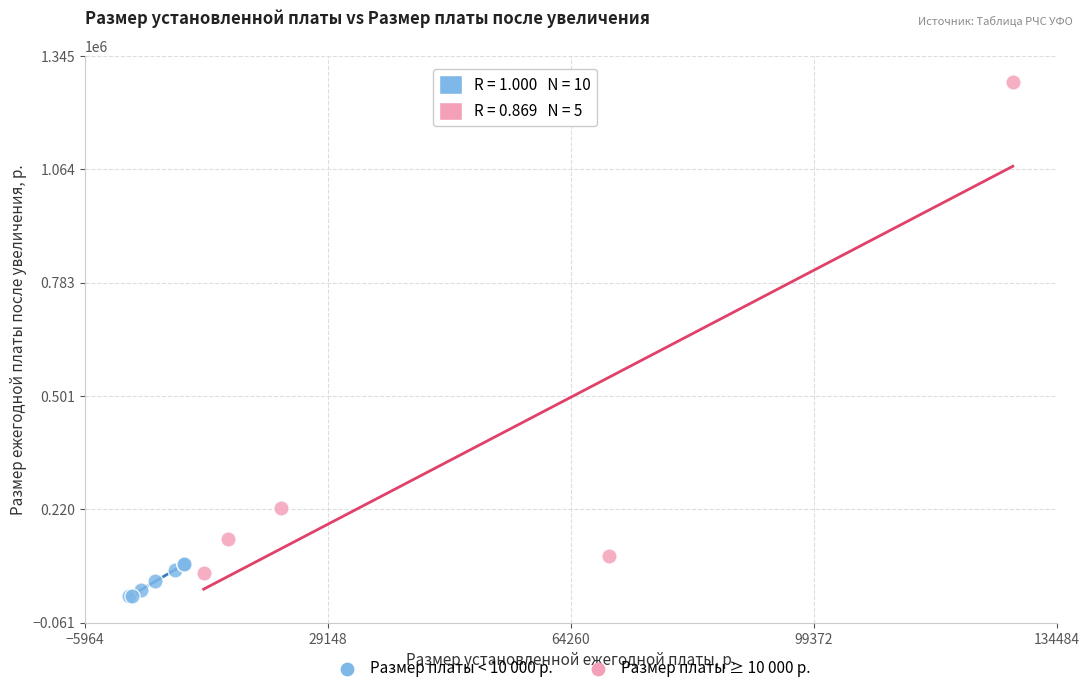

Which series reaches the maximum Y coordinate?

Размер платы ≥ 10 000 р.